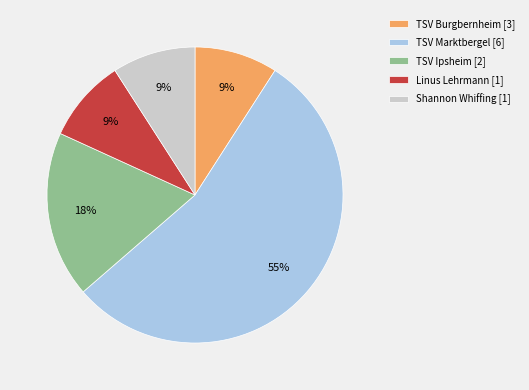

Which category has the biggest portion of the pie?

TSV Marktbergel [6]